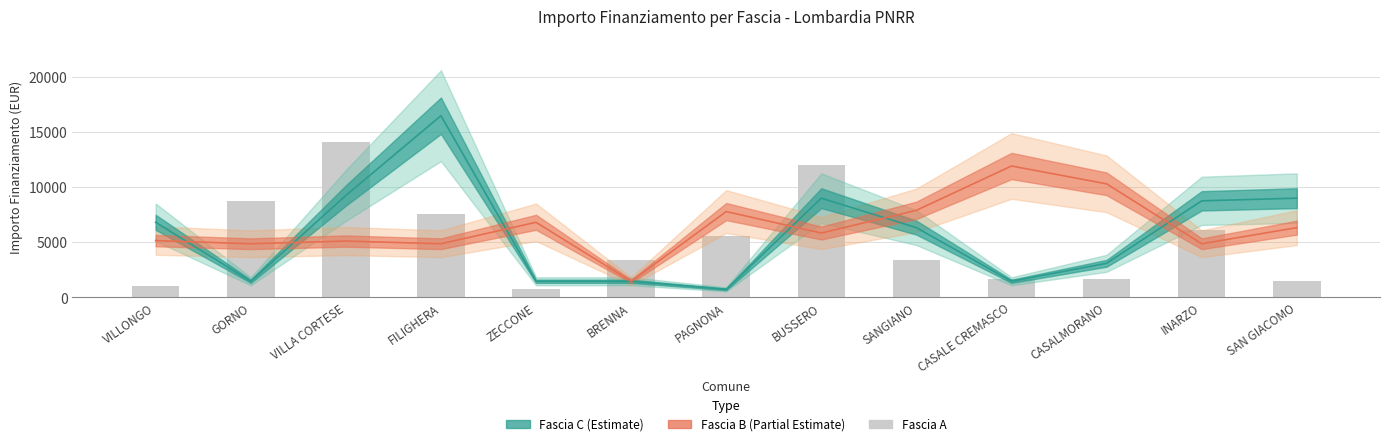

What is the difference between the maximum and minimum values in the Fascia B (Partial Estimate) series?

10449